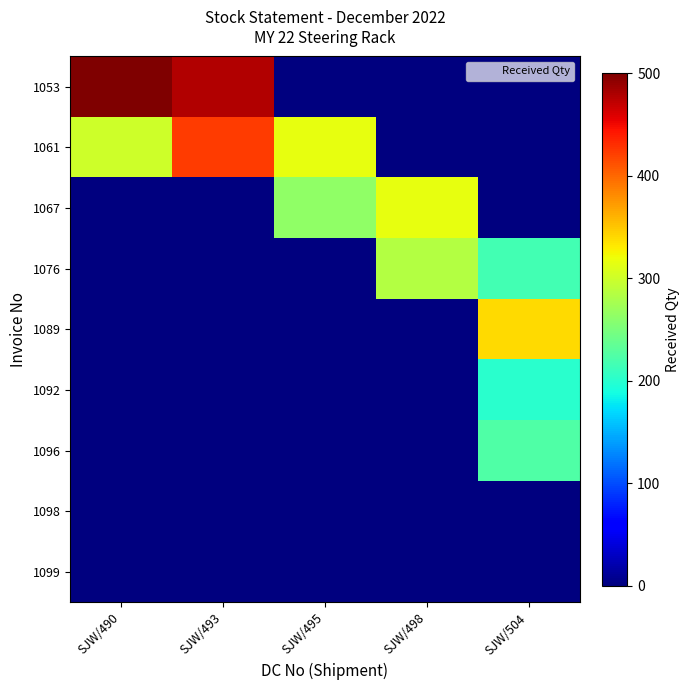

Which series has the widest spread of values?

1053